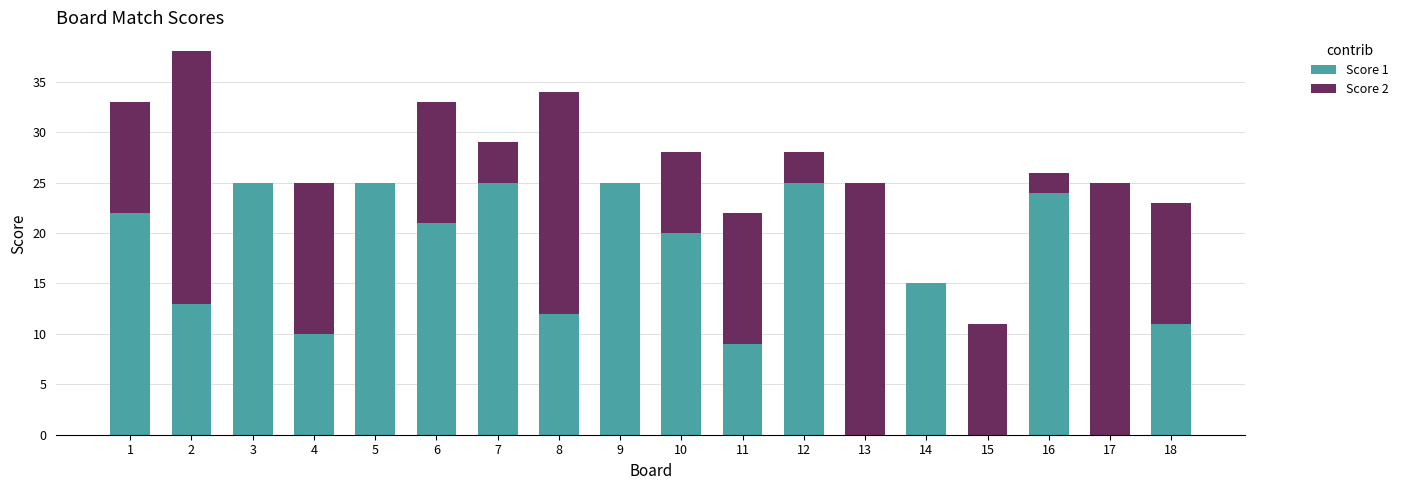

What is the sum of all Score 1 values?

282